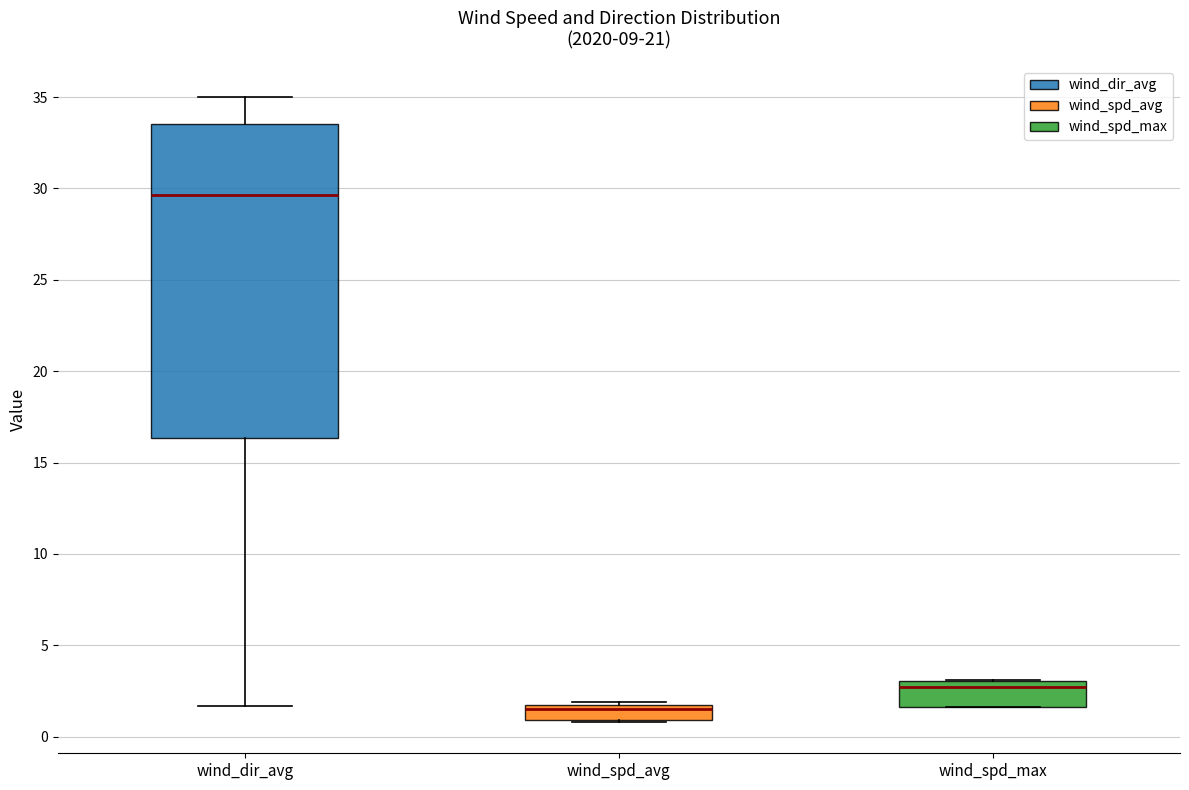

Which box is the tallest, from its lower edge to its upper edge?

wind_dir_avg